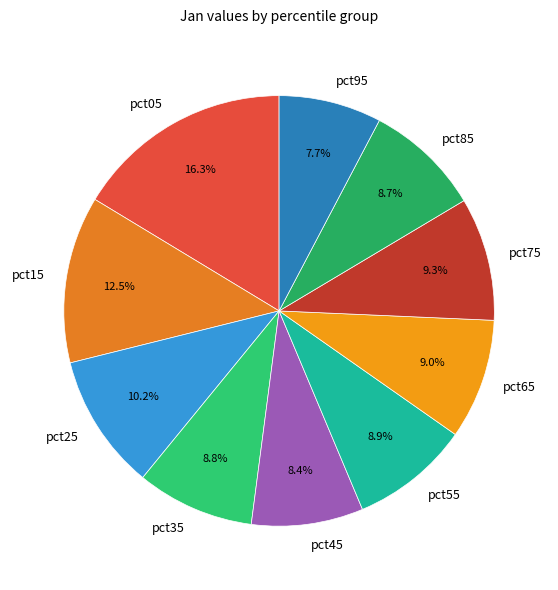

To the nearest percent, what percentage of the pie is pct25?

10%